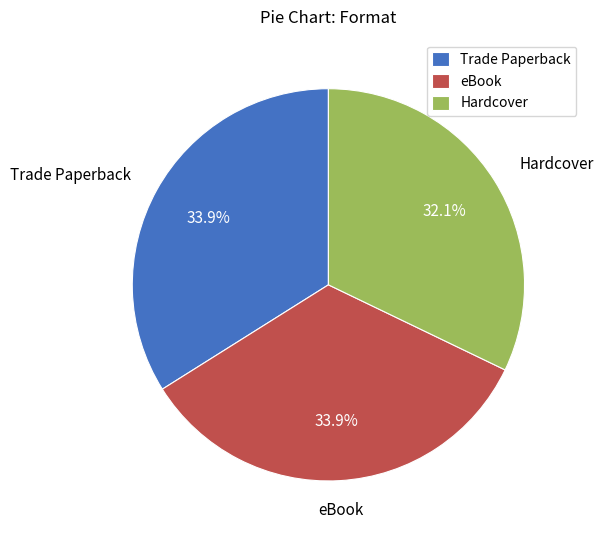

What is the smallest slice in the pie chart?

Hardcover